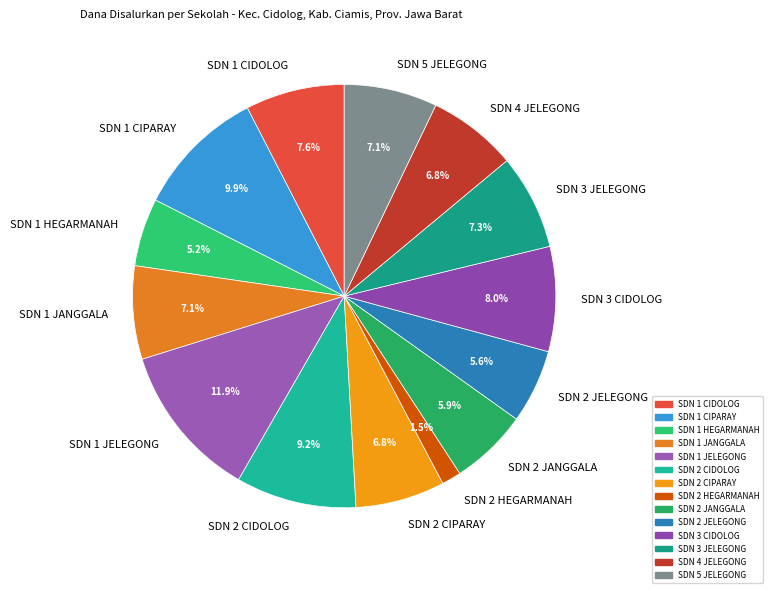

Approximately how many times larger is the value at SDN 2 HEGARMANAH compared to SDN 1 CIDOLOG?

0.2